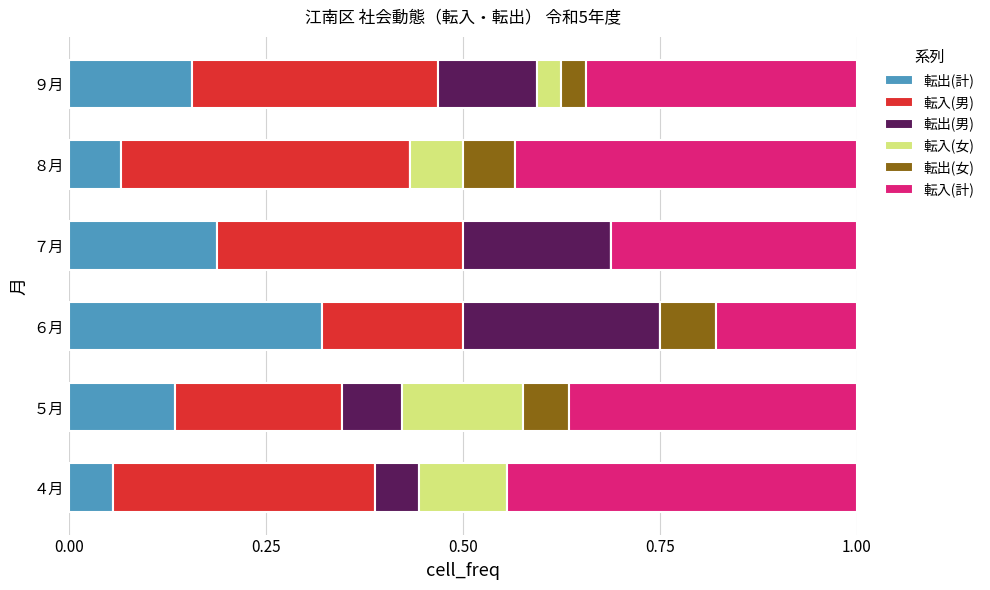

At which label does 転出(計) reach its peak?

６月